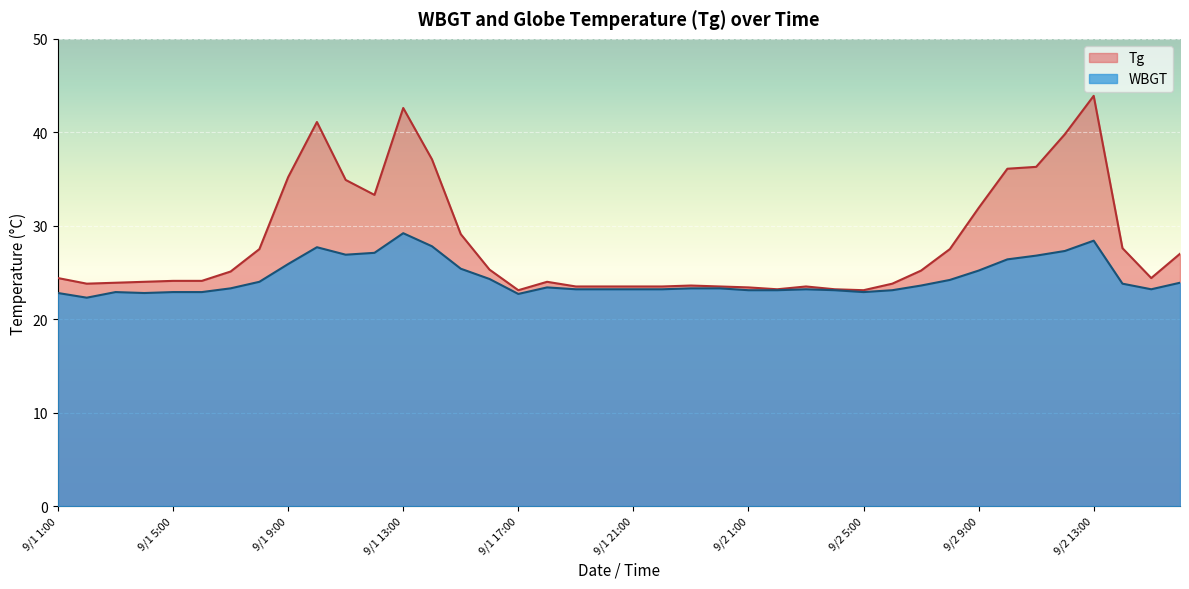

Between 9/1 11:00 and 9/2 11:00, which series saw the biggest shift?

Tg